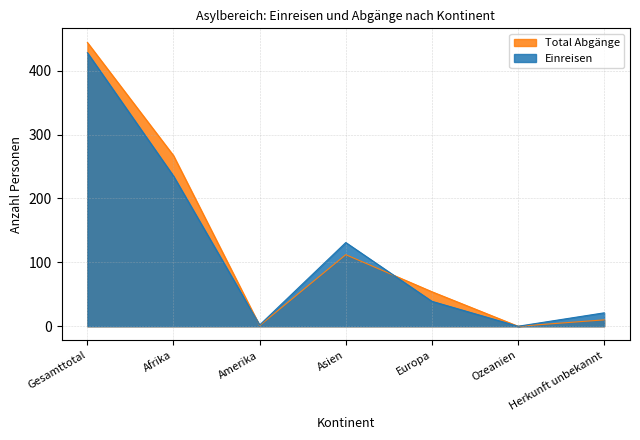

The value of Total Abgänge at Europa is 54. True or false?

True